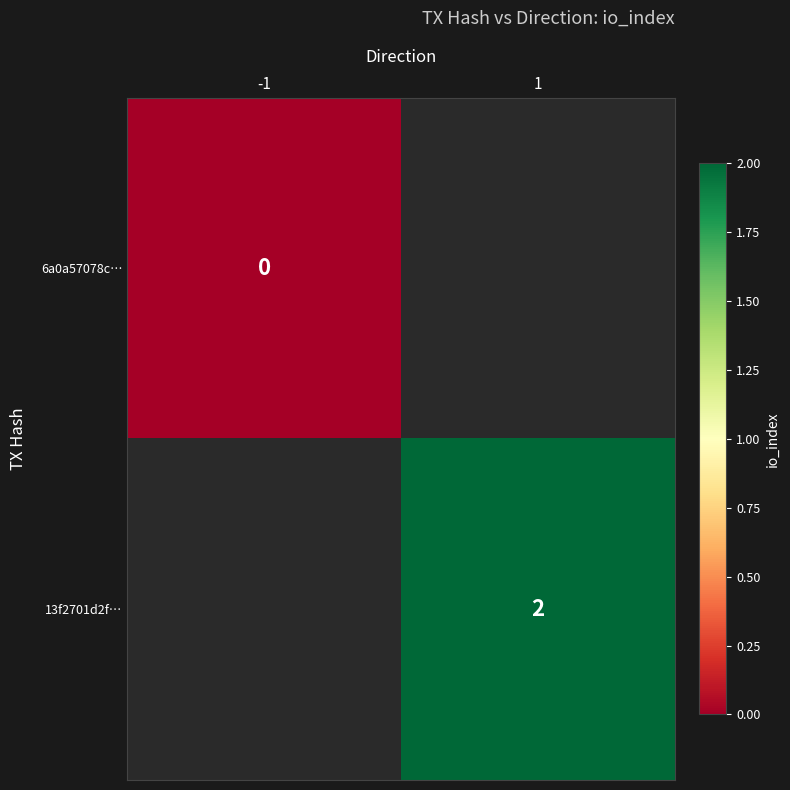

Rank the series at 1 from highest to lowest value.

6a0a57078c…, 13f2701d2f…